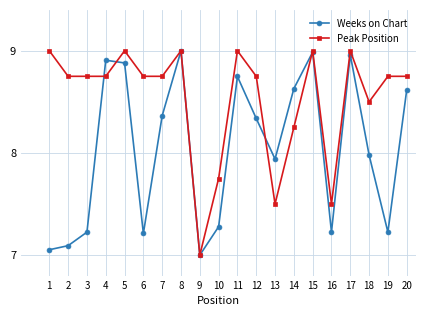

List the series in order of their overall mean, lowest first.

Weeks on Chart, Peak Position